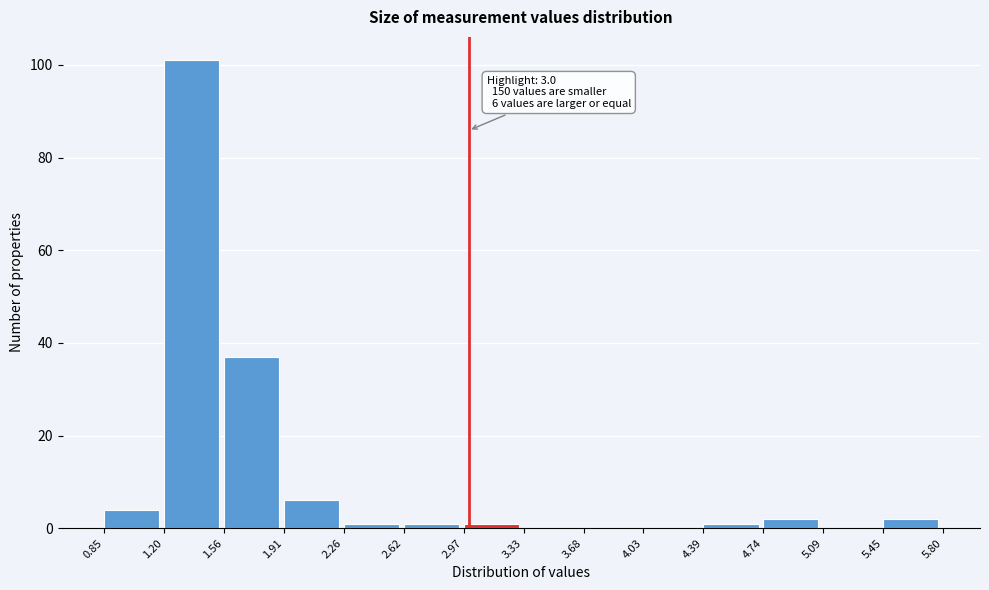

Over which range of the x-axis is the bar tallest?

1.20 to 1.56